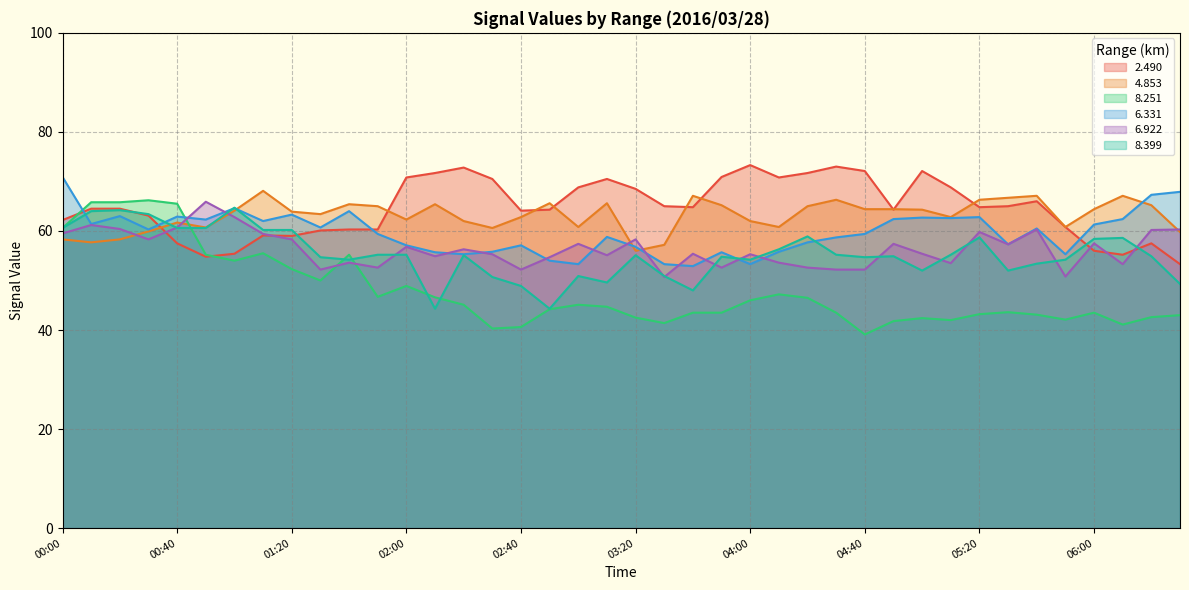

Where is the first local minimum for   2.490?

00:50